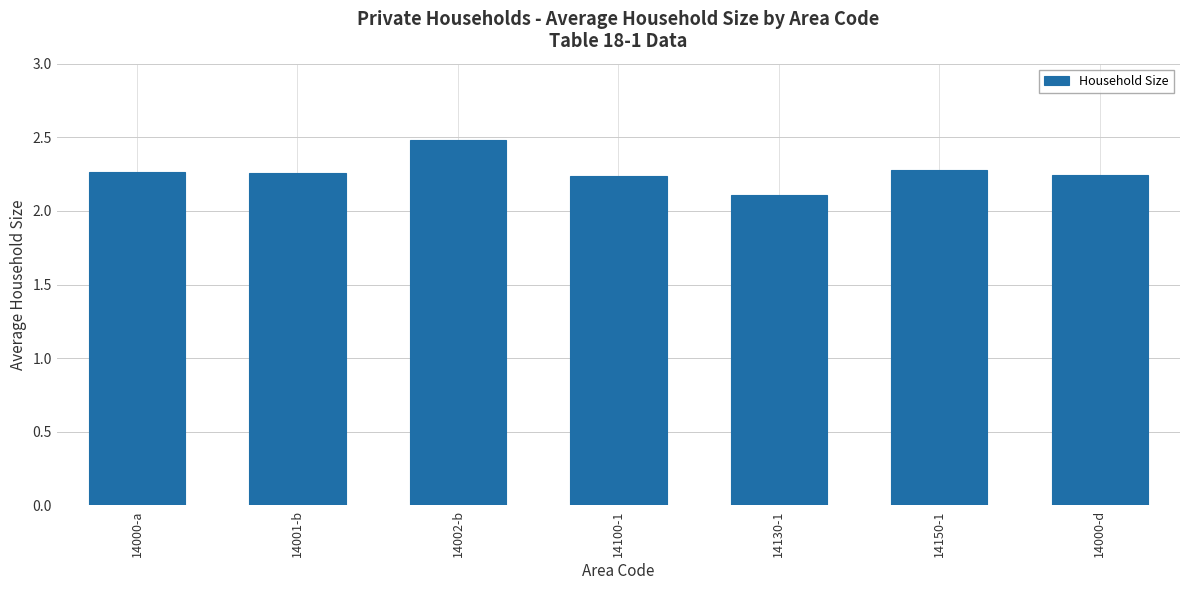

What is the difference between the maximum and minimum values?

0.4